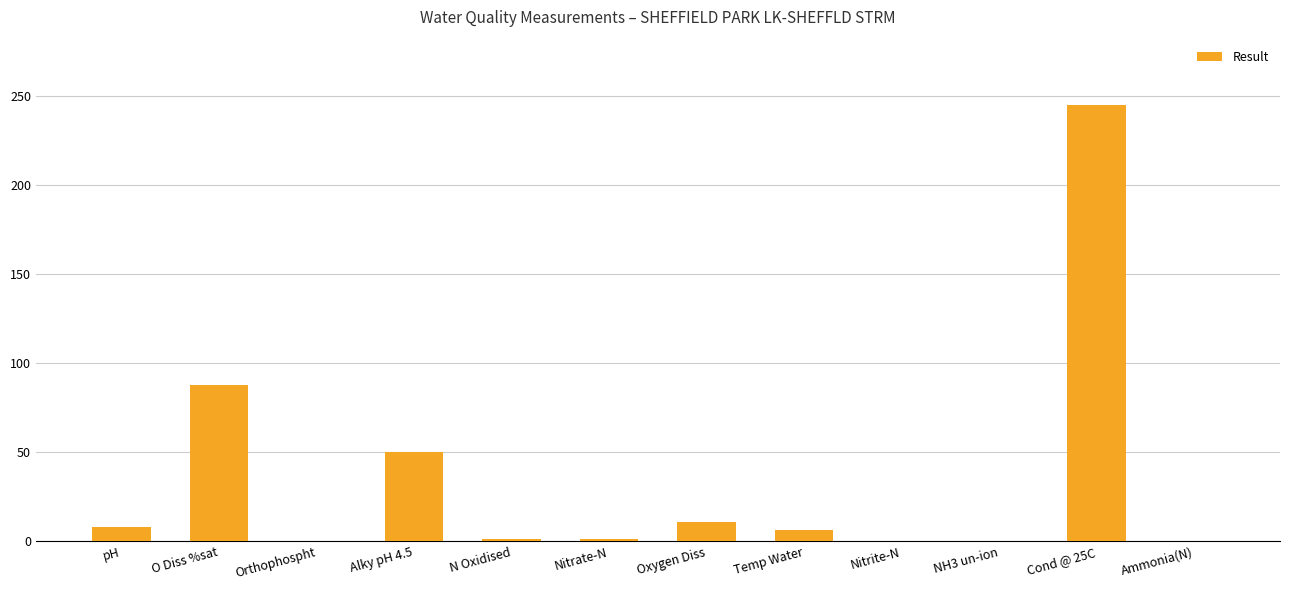

What is the change in value from Oxygen Diss to Ammonia(N)?

-10.7